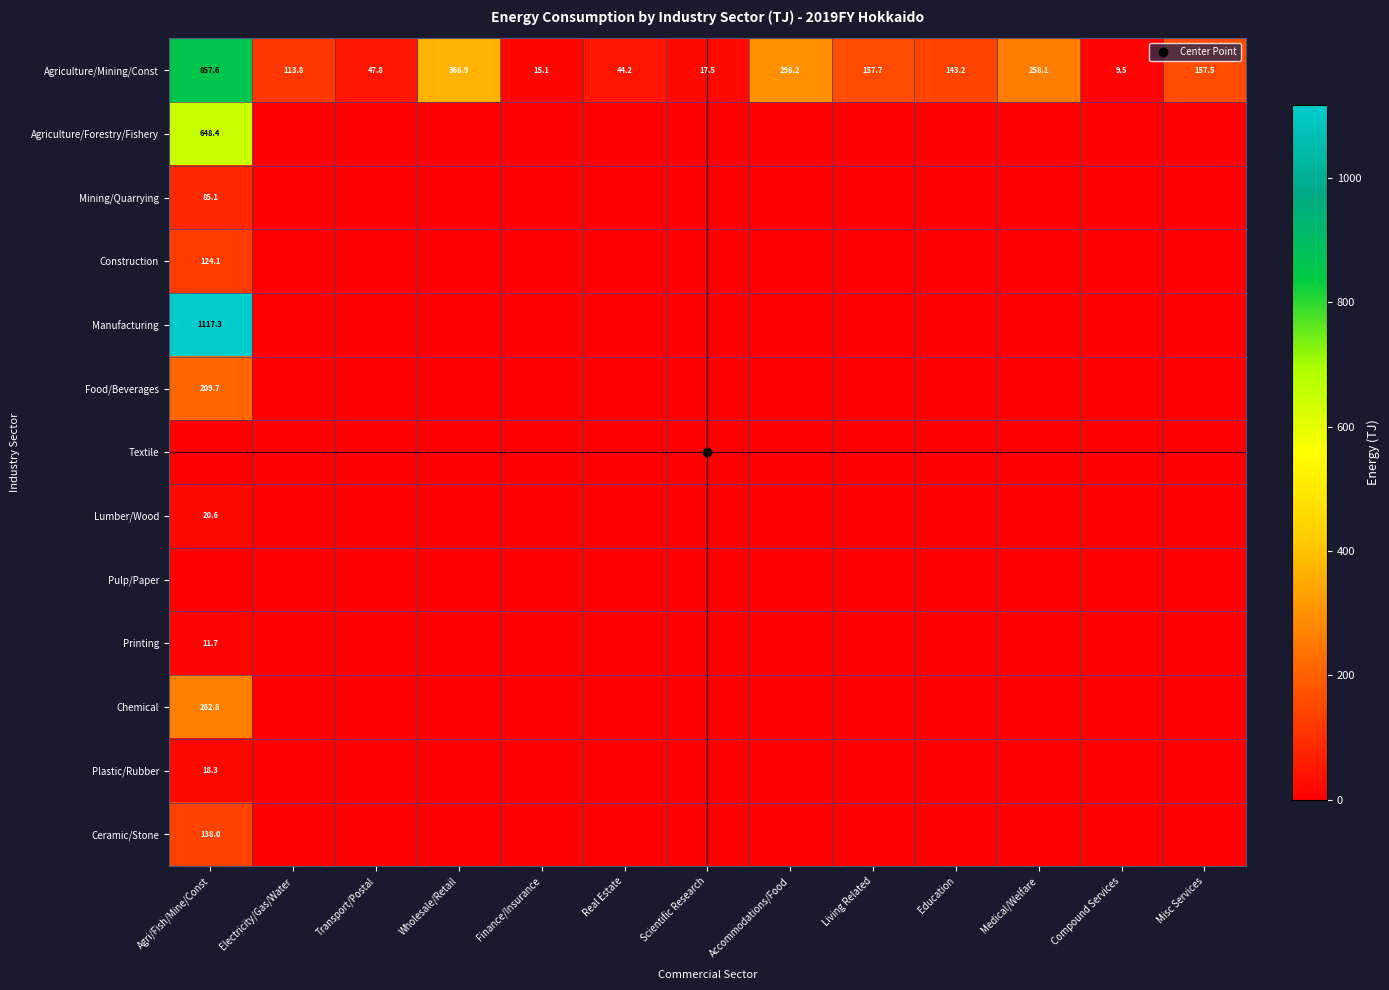

Which has a higher value, Misc Services or Medical/Welfare?

Medical/Welfare